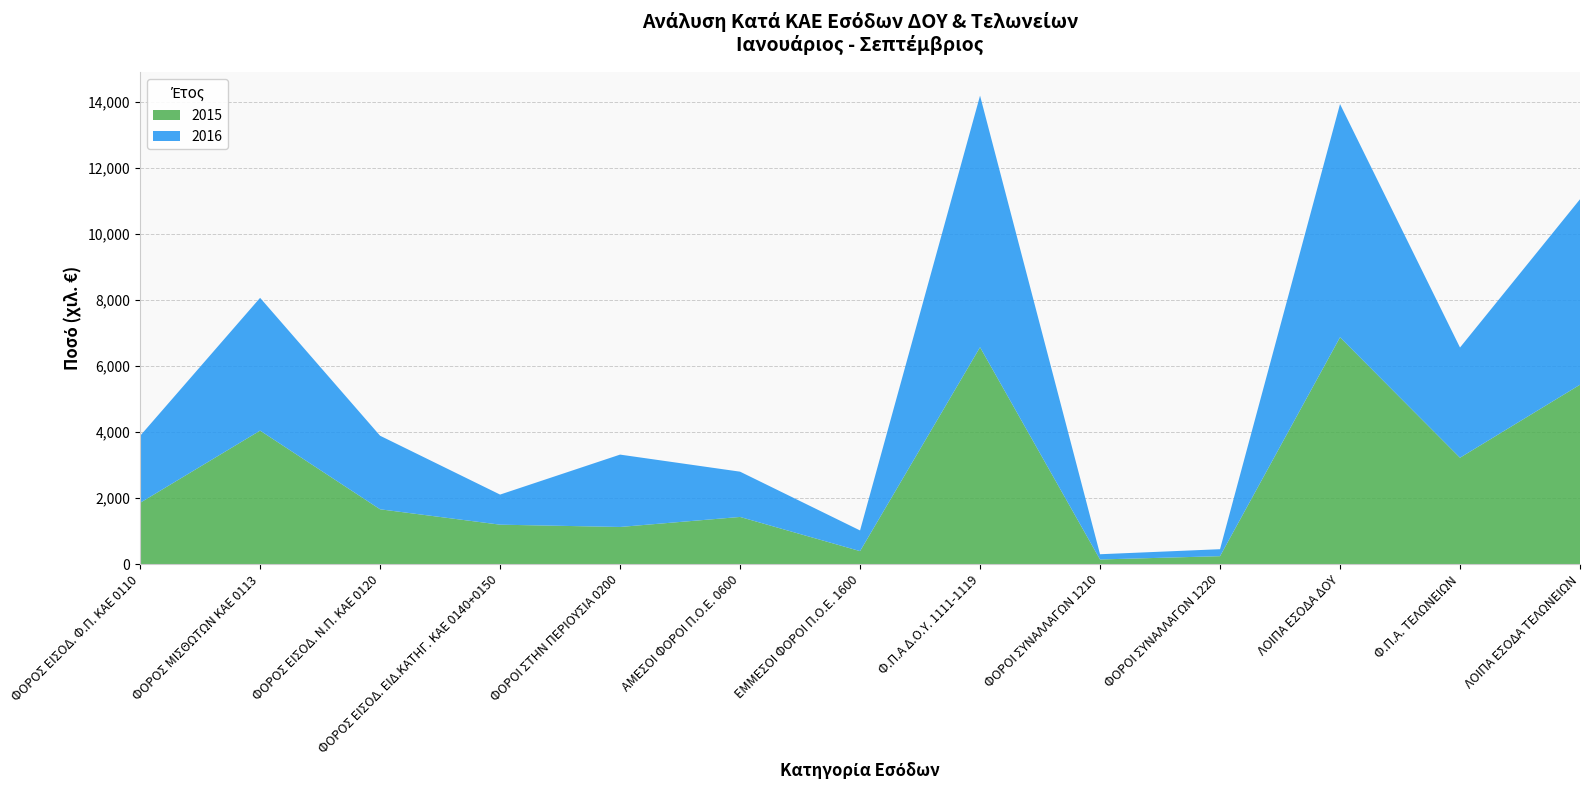

Reading right to left, transcribe all the data shown in this chart.

2016: 5614857	3335894	7059443	210989	158430	7615391	625664	1370532	2190250	911037	2226609	4018905	2026797
2015: 5427317	3217846	6863818	237790	137794	6562463	390700	1424970	1121956	1191098	1656829	4038450	1852939